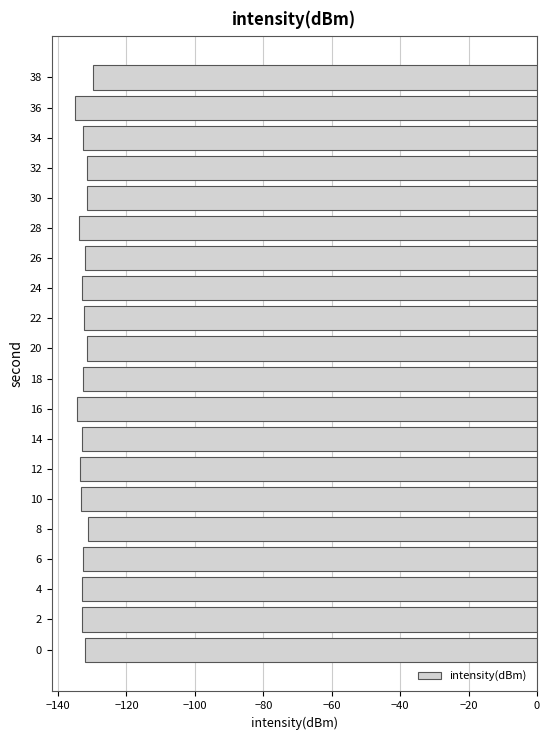

How many series are shown in this chart?

1